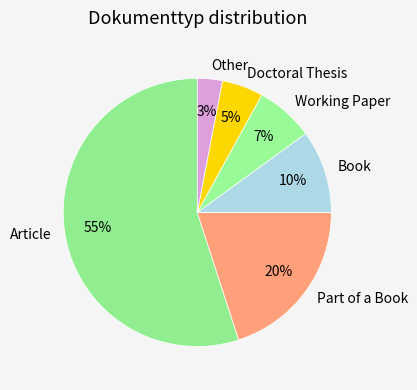

To the nearest percent, what is the combined percentage of Article and Other?

58%